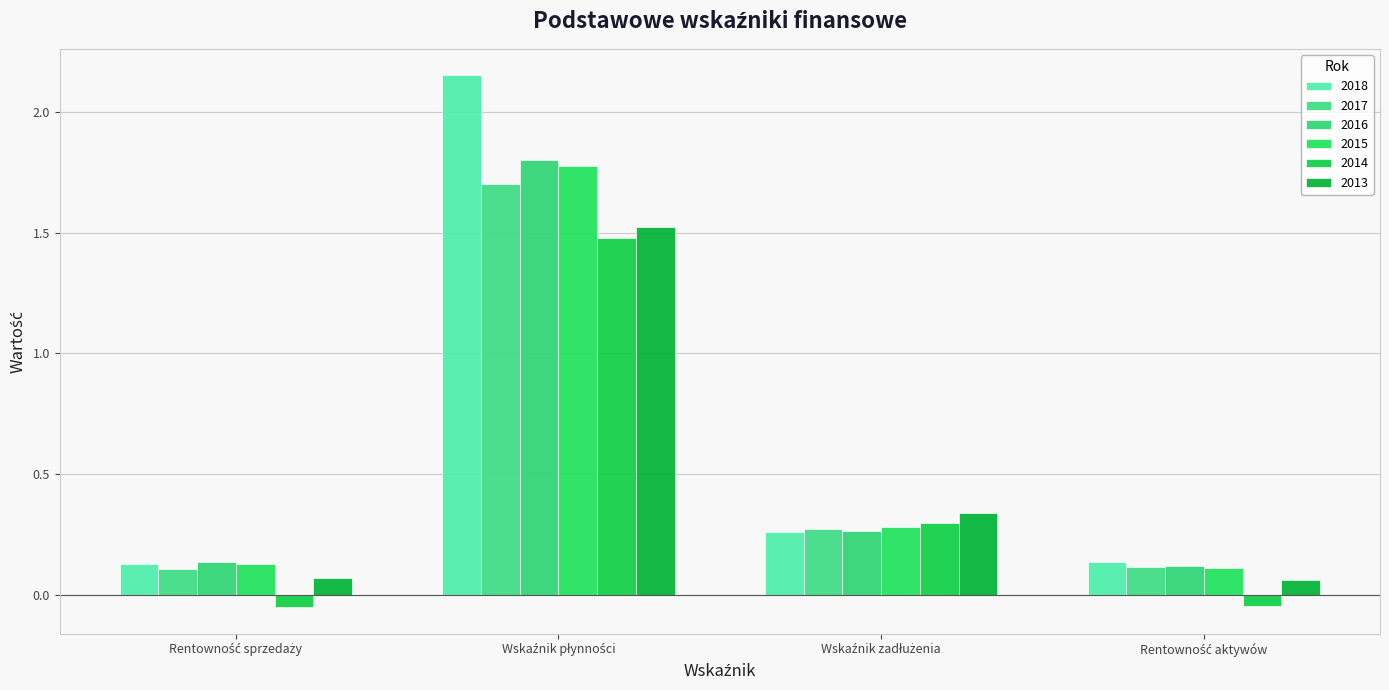

Reading left to right, what are all the values shown in this chart?

2018: Rentowność sprzedaży=0.1	Wskaźnik płynności=2.2	Wskaźnik zadłużenia=0.3	Rentowność aktywów=0.1
2017: Rentowność sprzedaży=0.1	Wskaźnik płynności=1.7	Wskaźnik zadłużenia=0.3	Rentowność aktywów=0.1
2016: Rentowność sprzedaży=0.1	Wskaźnik płynności=1.8	Wskaźnik zadłużenia=0.3	Rentowność aktywów=0.1
2015: Rentowność sprzedaży=0.1	Wskaźnik płynności=1.8	Wskaźnik zadłużenia=0.3	Rentowność aktywów=0.1
2014: Rentowność sprzedaży=-0.1	Wskaźnik płynności=1.5	Wskaźnik zadłużenia=0.3	Rentowność aktywów=-0.0
2013: Rentowność sprzedaży=0.1	Wskaźnik płynności=1.5	Wskaźnik zadłużenia=0.3	Rentowność aktywów=0.1